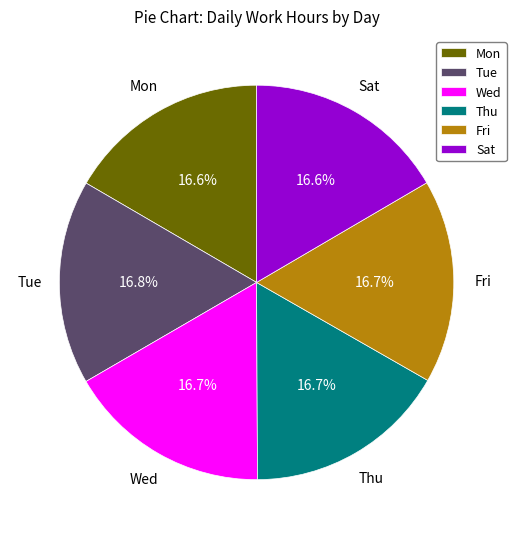

The Sat slice represents 17% of the pie. True or false?

True